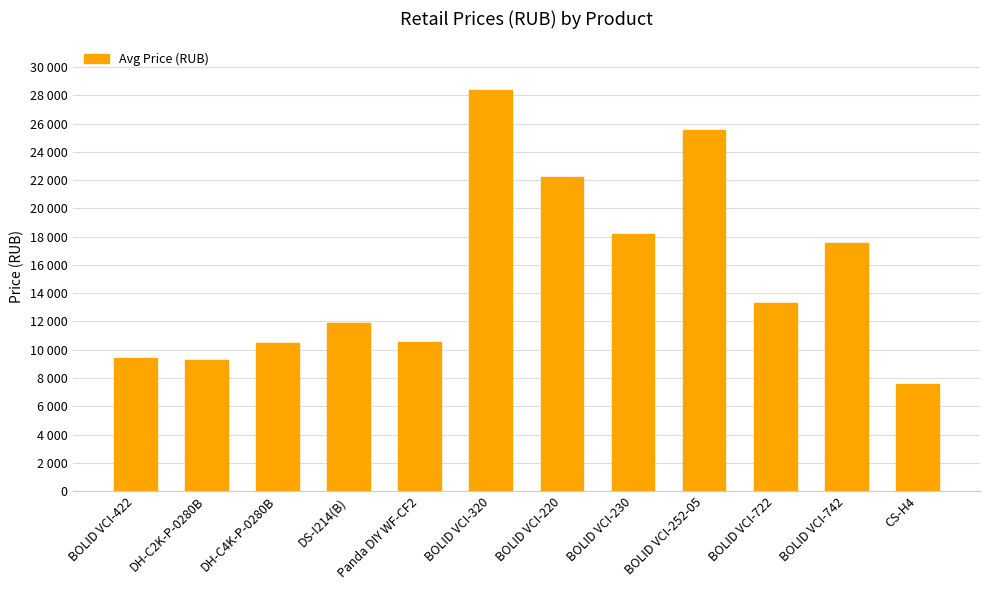

Rank the categories by value from highest to lowest.

BOLID VCI-320, BOLID VCI-252-05, BOLID VCI-220, BOLID VCI-230, BOLID VCI-742, BOLID VCI-722, DS-I214(B), Panda DIY WF-CF2, DH-C4K-P-0280B, BOLID VCI-422, DH-C2K-P-0280B, CS-H4